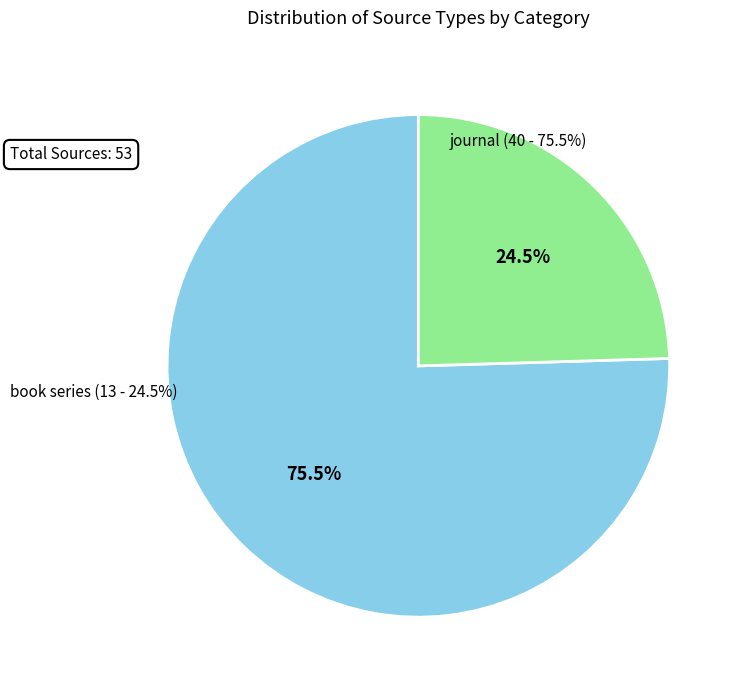

What percentage is NOT represented by journal?

24.5%